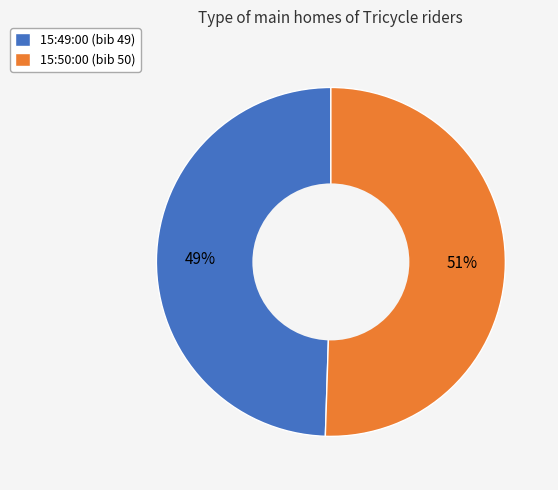

What is the ratio of the value at 15:50:00 to the value at 15:49:00?

1.0